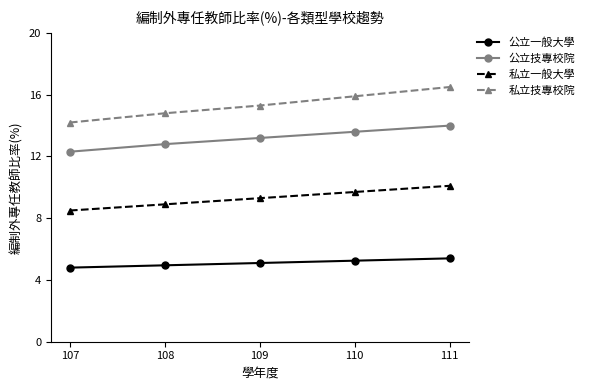

Which series has the largest range (max minus min)?

私立技專校院